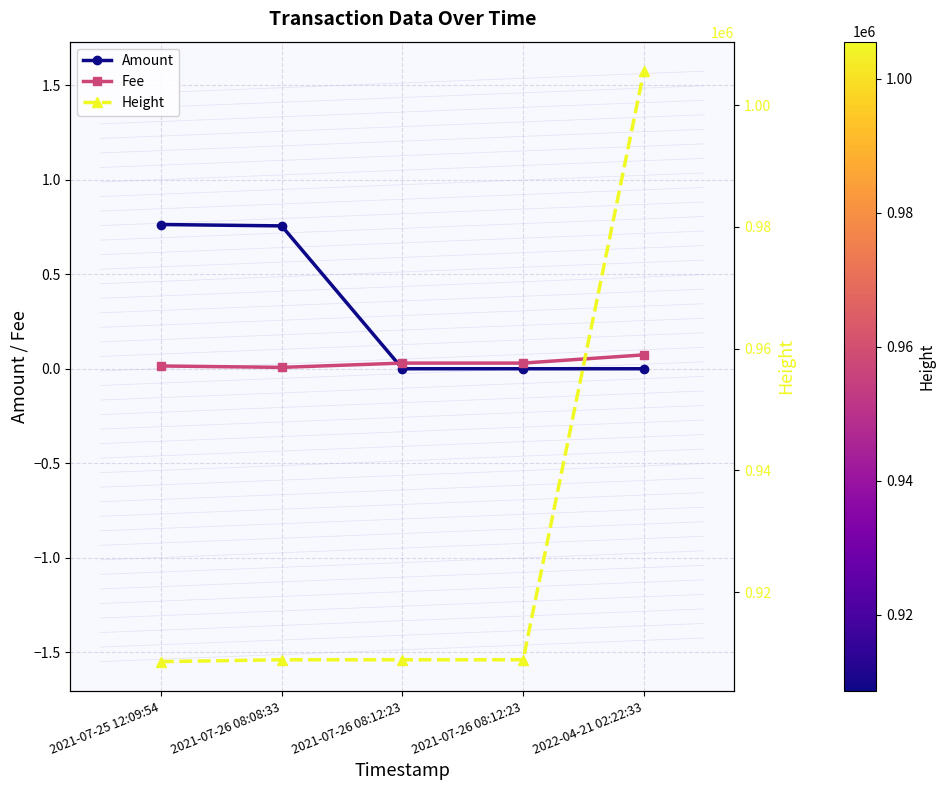

How many interior local valleys does the Fee series have?

1